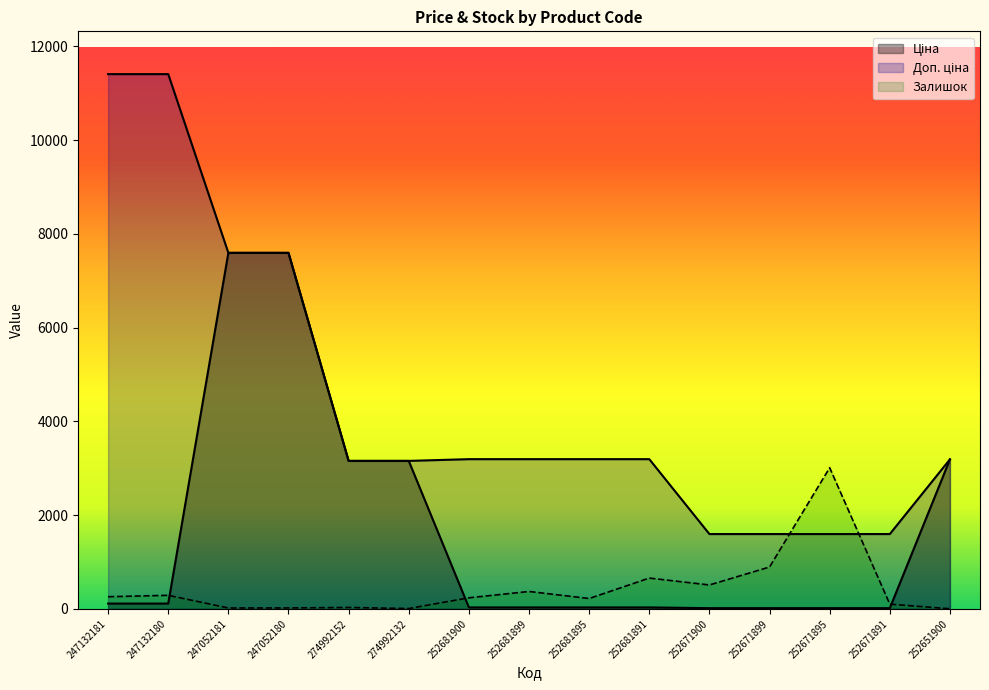

Is it true that Доп. ціна equals 4891.6 at 252681895?

False